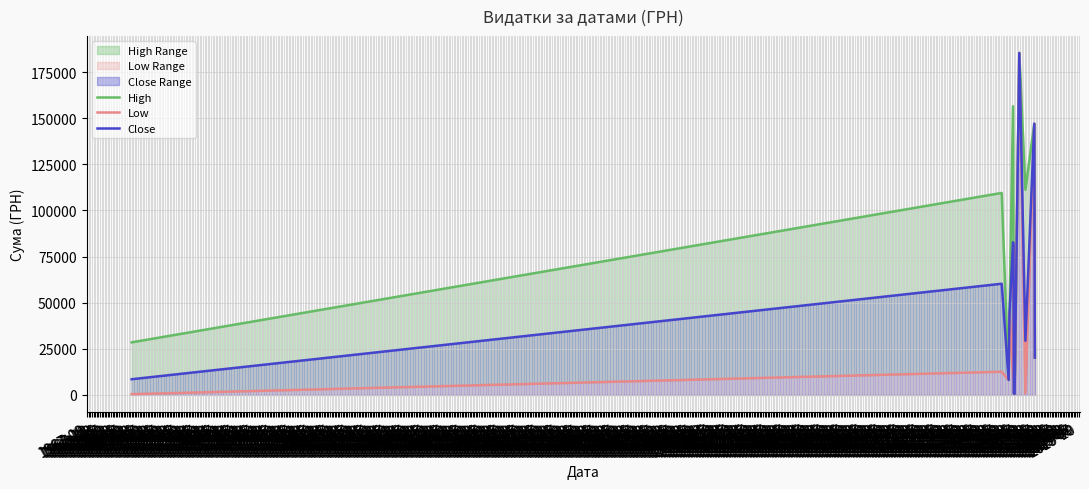

What is the greatest value displayed?

185351.0